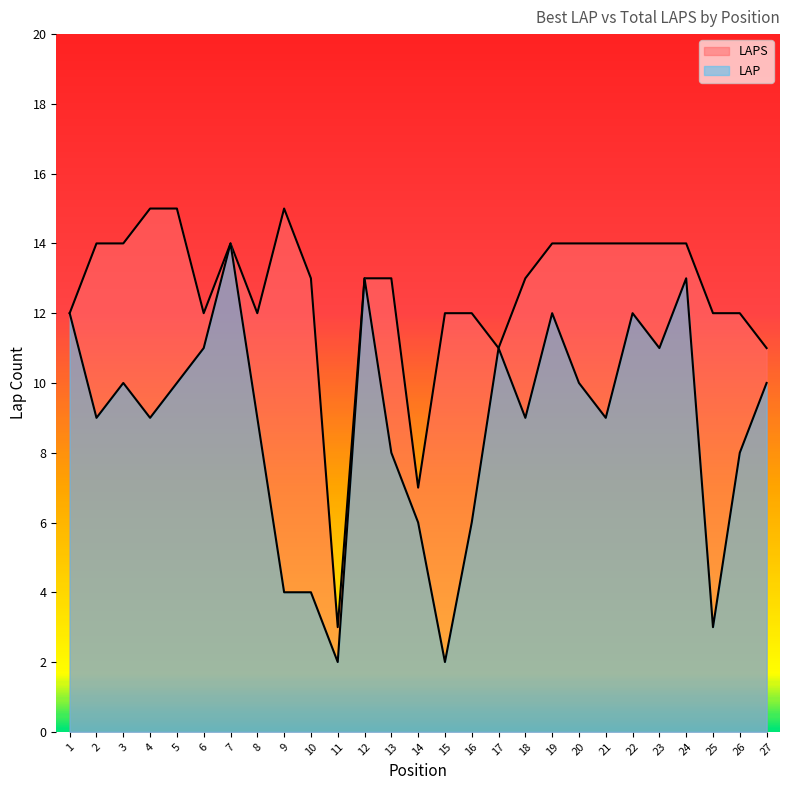

What is the smallest value displayed?

2